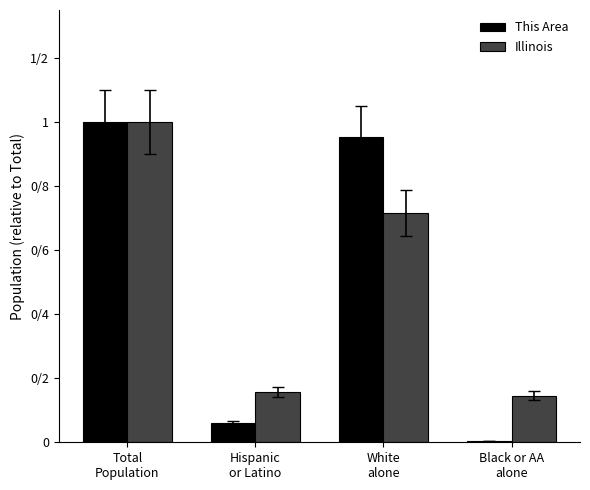

What are all the series names shown in the legend?

This Area, Illinois